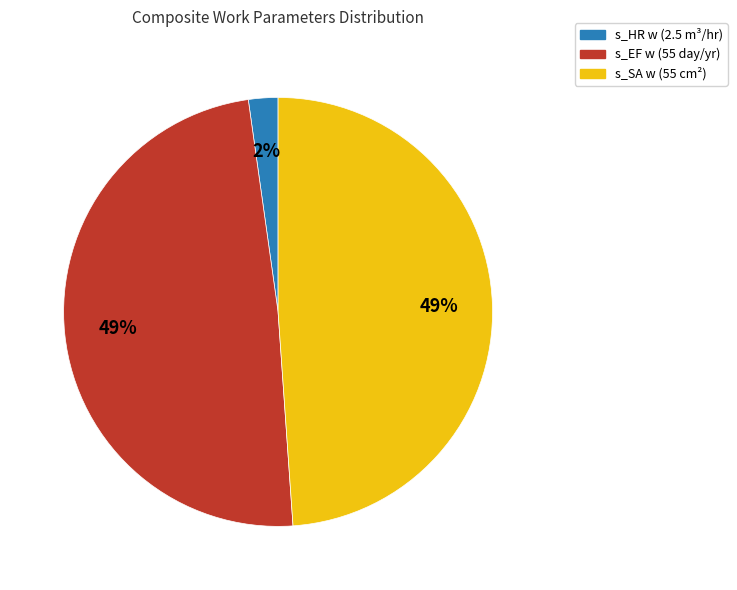

Which category has the smallest portion of the pie?

s_HR w (2.5 m³/hr)